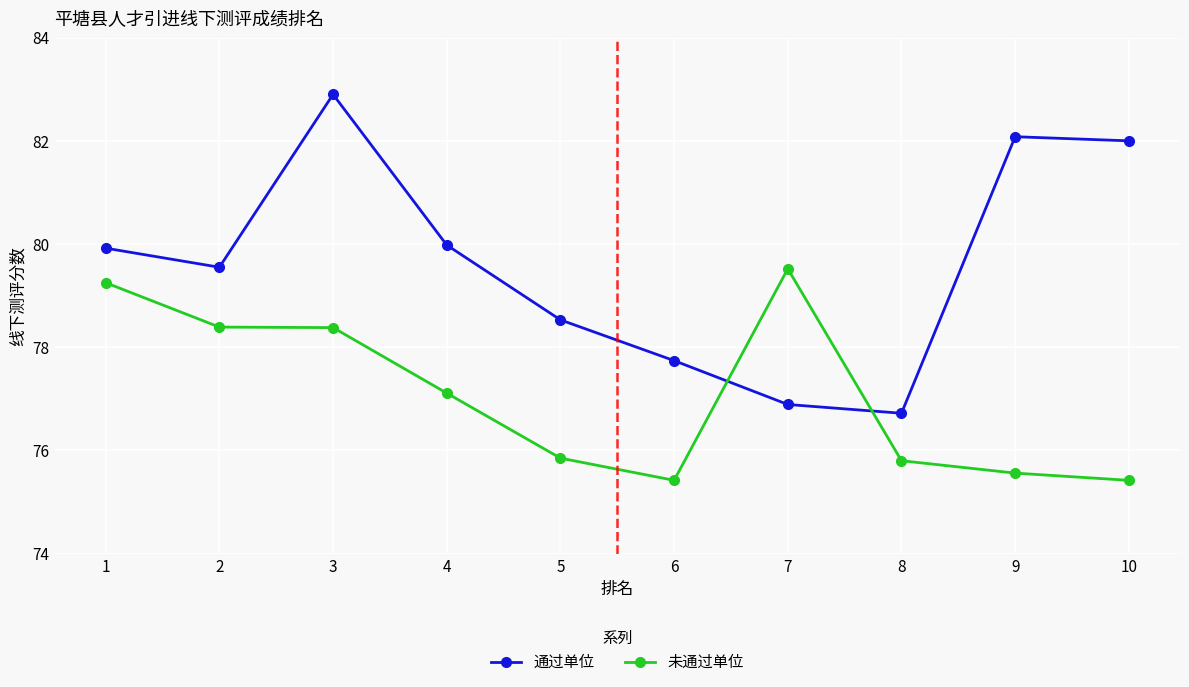

True or false: 未通过单位 has a value of 31.4 at 5.

False